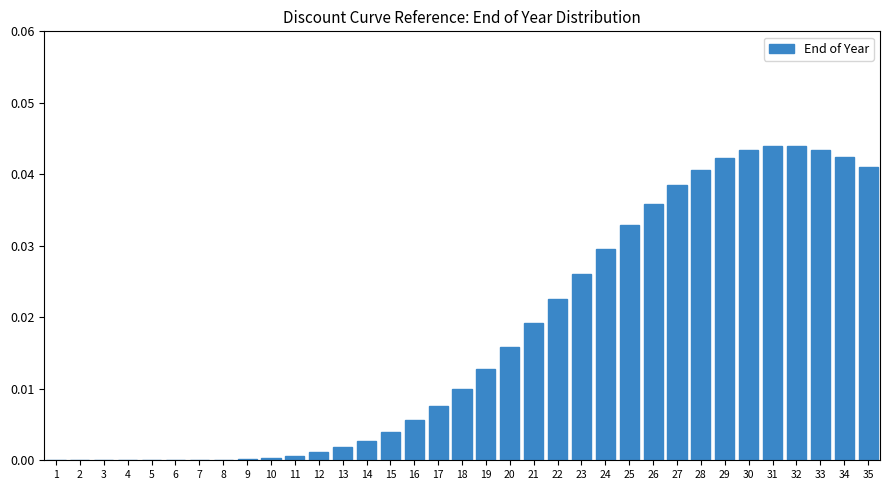

Is it true that the value at 22 is 0.0?

True